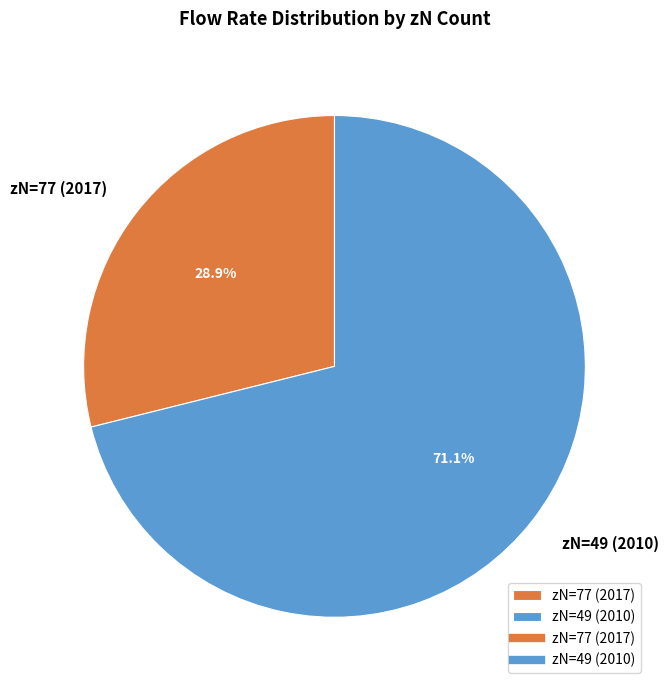

Between zN=49 (2010) and zN=77 (2017), which is larger?

zN=49 (2010)